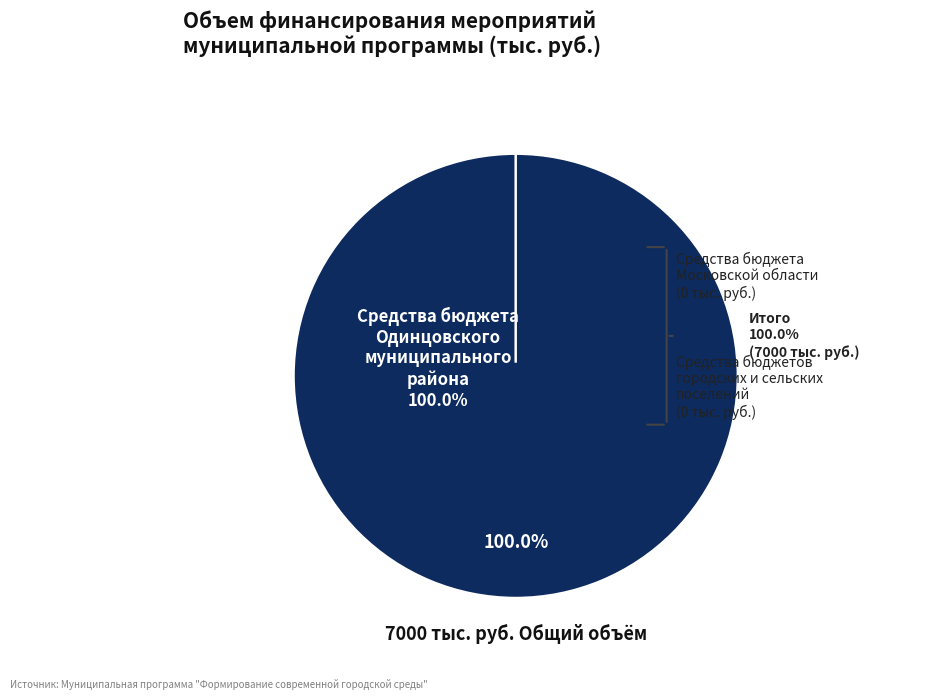

Which category has the smallest portion of the pie?

Средства бюджета Московской области